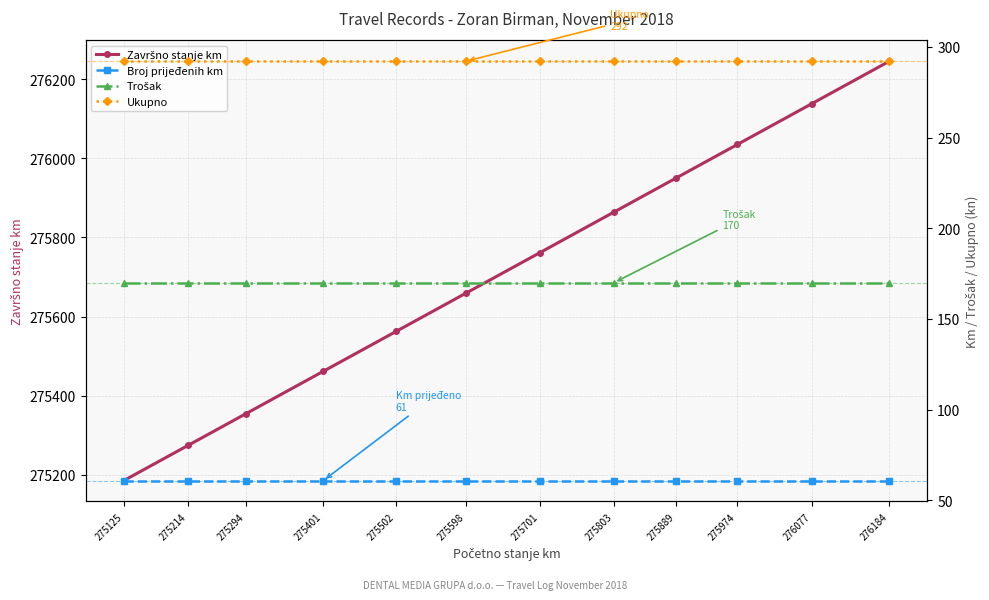

How many lines are shown in the chart?

4